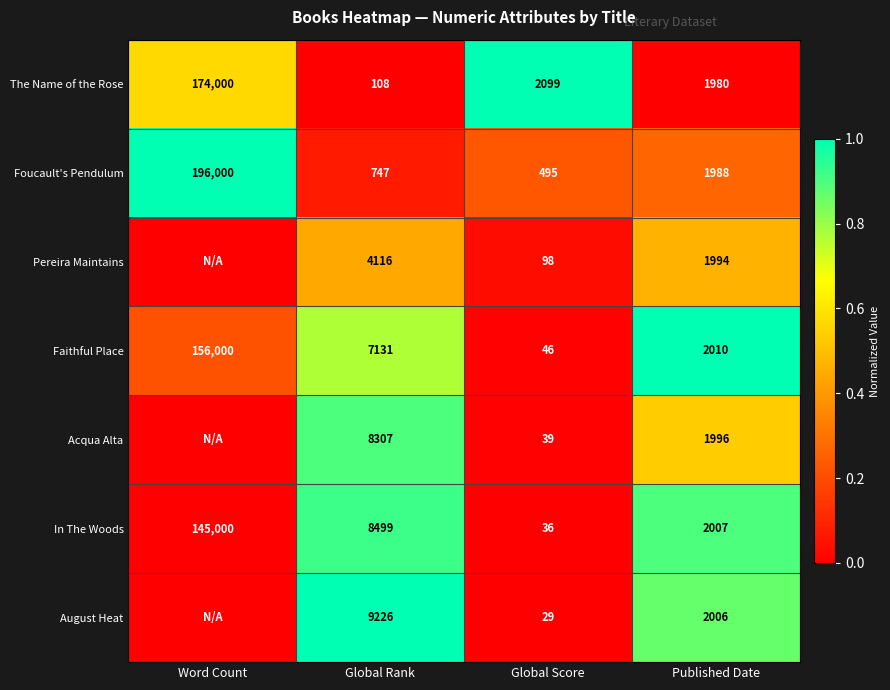

At which category is the sum across all series the highest?

Global Rank